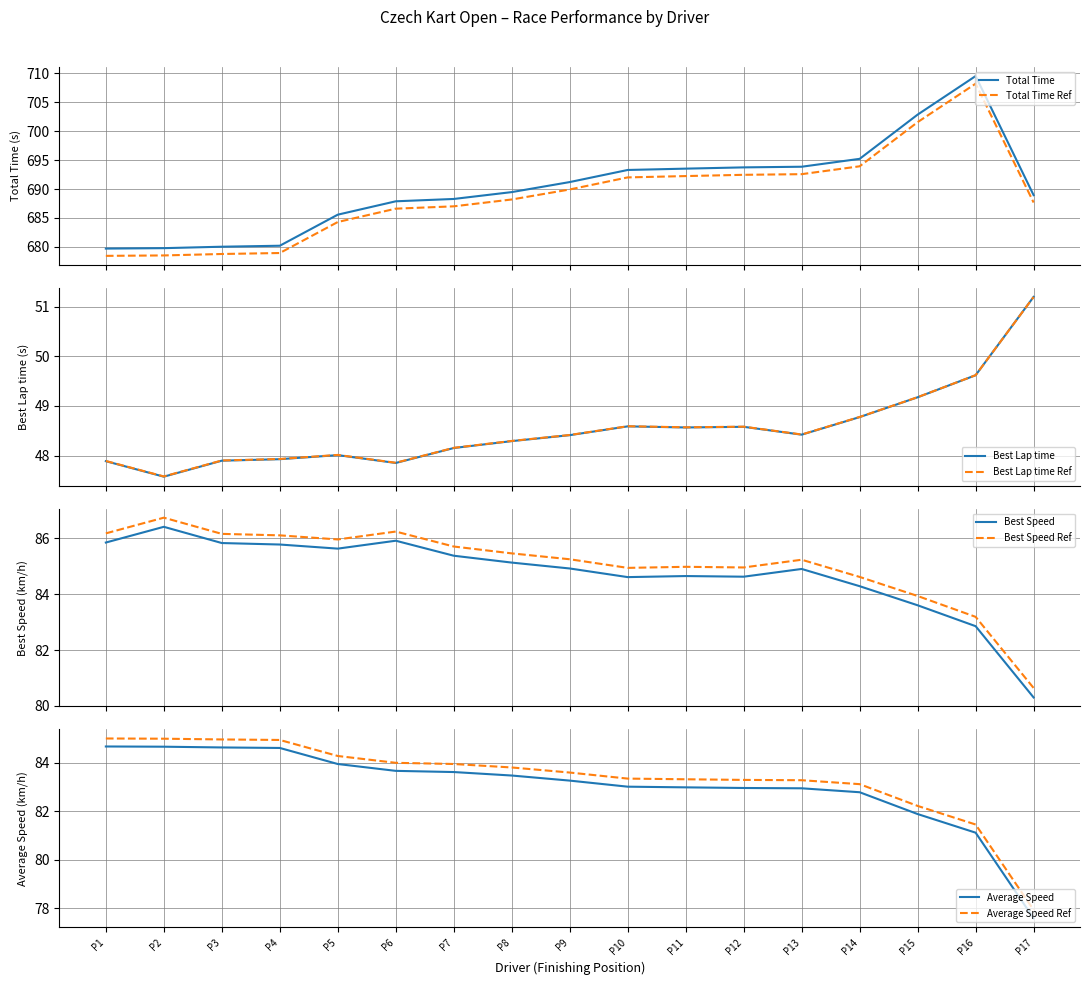

Which series has the widest spread of values?

Total Time